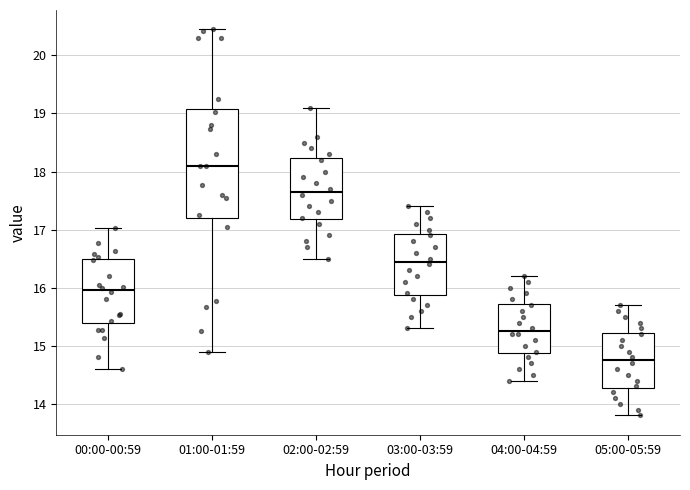

Which box has the lowest median line?

05:00-05:59